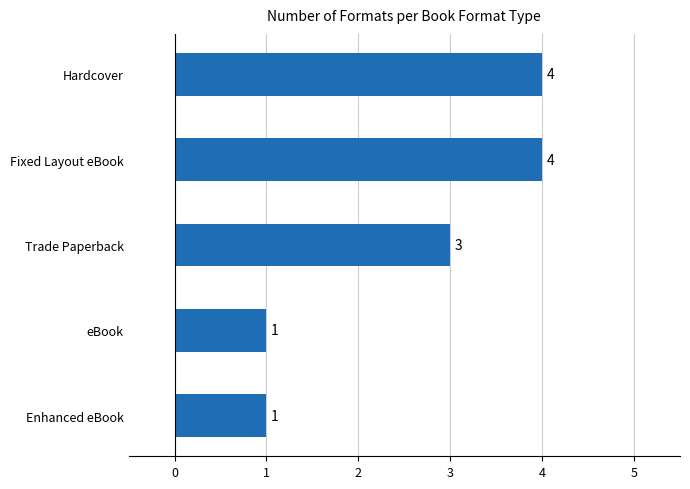

What is the difference between the values at eBook and Hardcover?

3